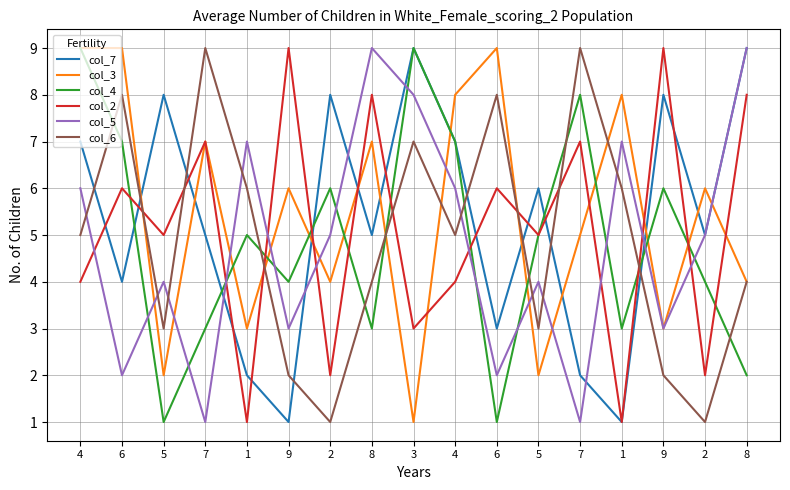

How many col_7 values are between 3 and 8?

11